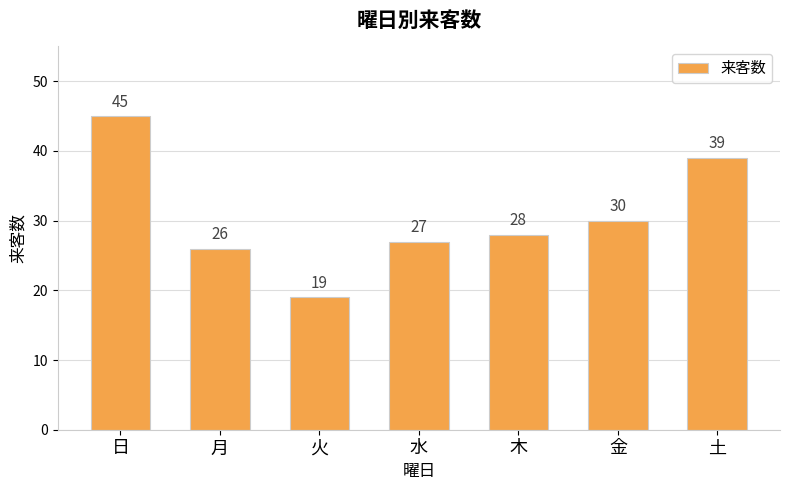

Count the number of categories in the chart.

7